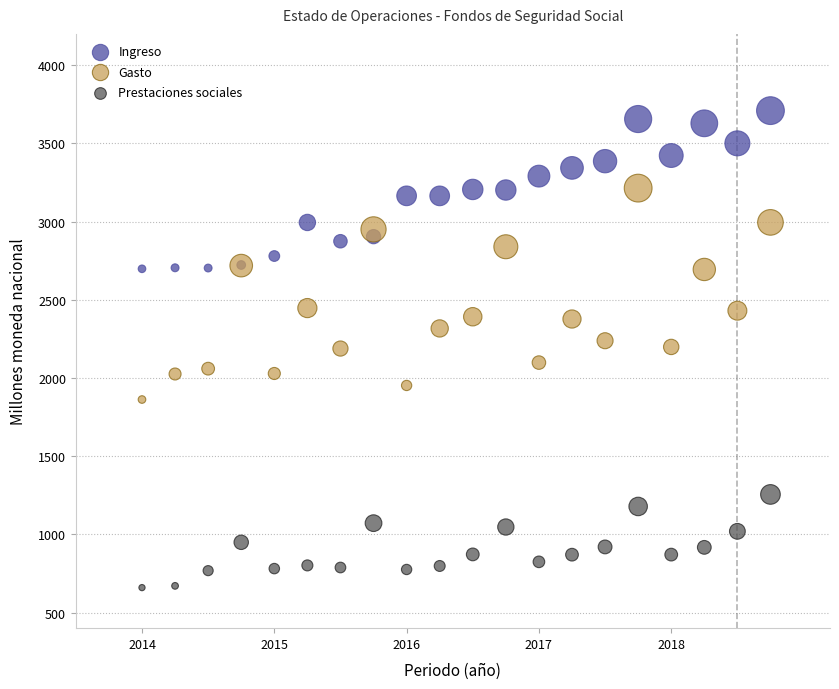

Which series has the widest spread of Y values?

Gasto